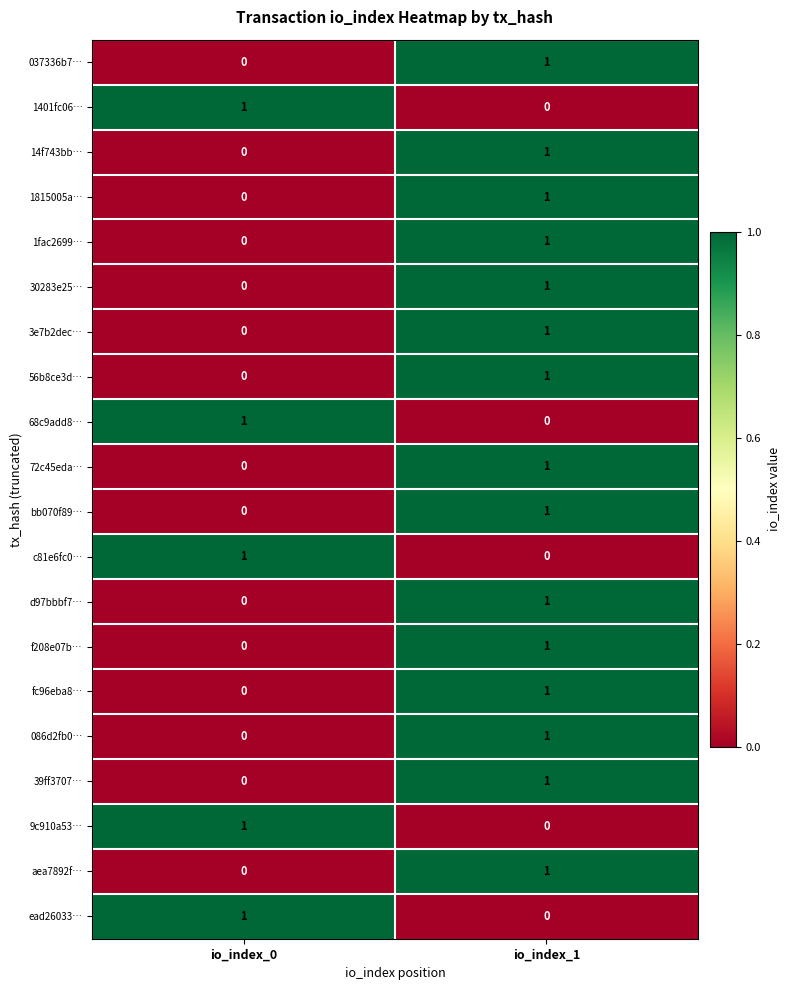

Is the value of bb070f89… at io_index_0 greater than the value of 30283e25… at io_index_1?

No